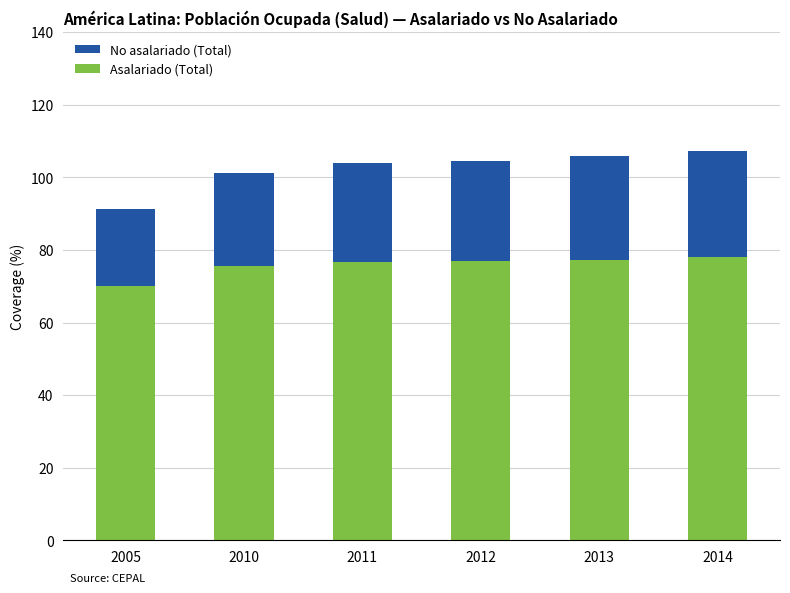

What is the average value of the Asalariado (Total) series?

75.7